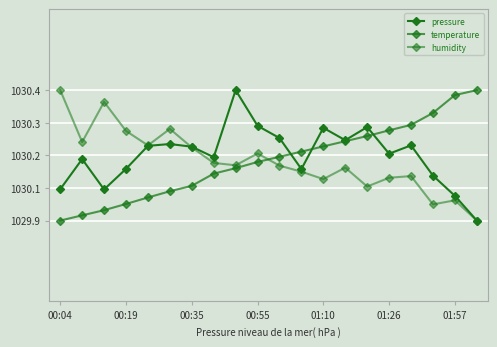

Where do humidity and temperature first cross each other?

9 and 10